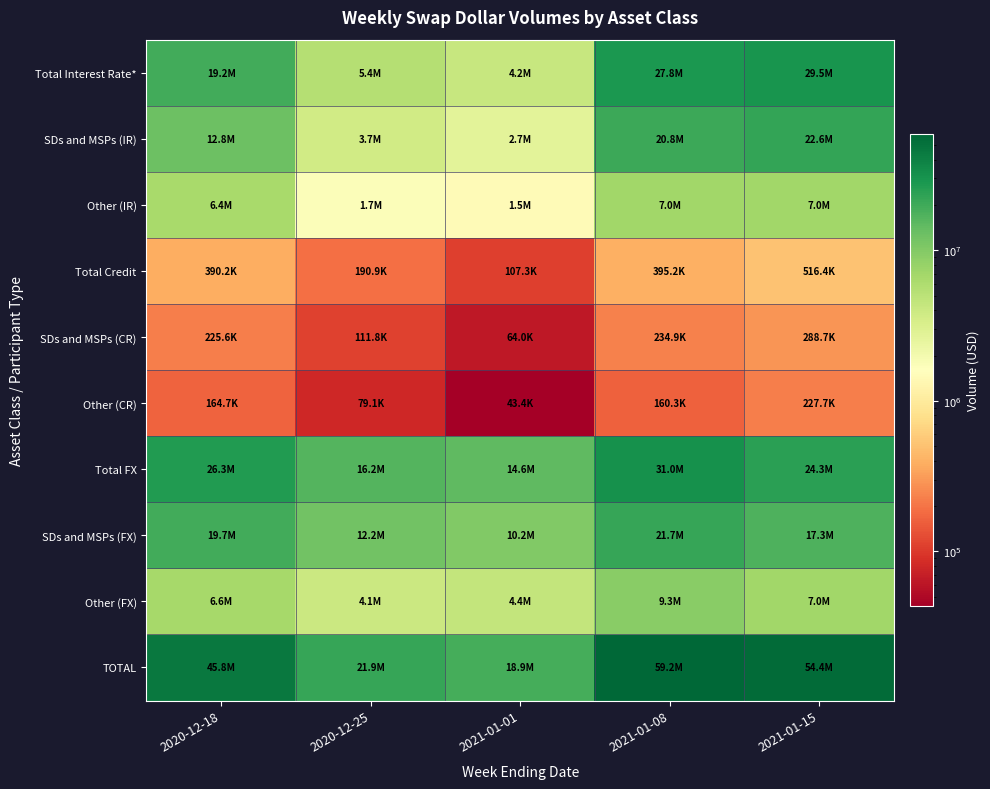

Between 2021-01-01 and 2021-01-15, which is larger?

2021-01-15